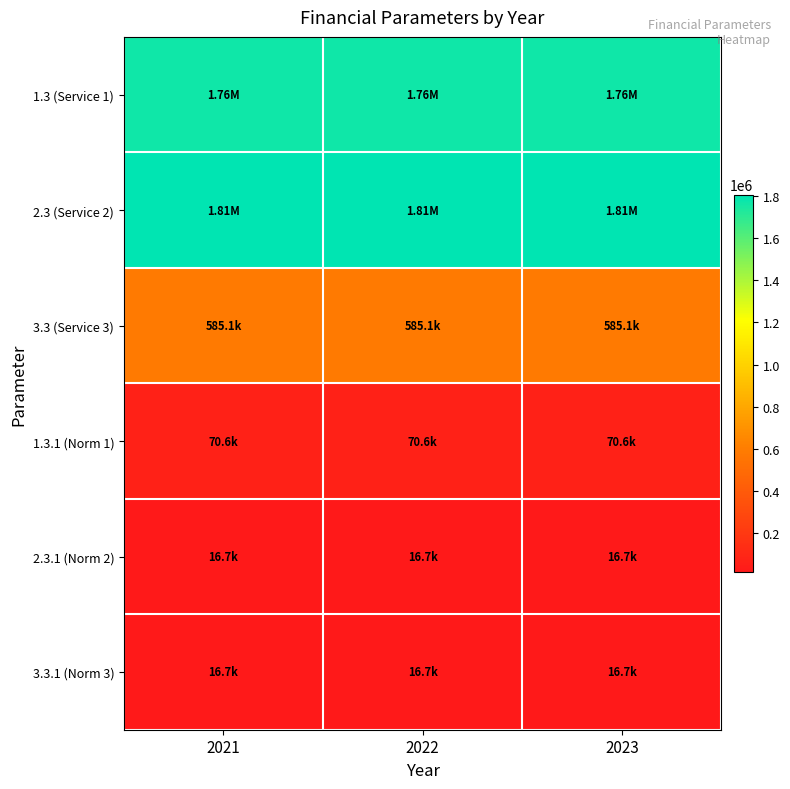

Reading left to right, what are all the values shown in this chart?

1.3 (Service 1): 2021=1763768.2	2022=1763768.2	2023=1763768.2
2.3 (Service 2): 2021=1805524.6	2022=1805524.6	2023=1805524.6
3.3 (Service 3): 2021=585123.7	2022=585123.7	2023=585123.7
1.3.1 (Norm 1): 2021=70550.7	2022=70550.7	2023=70550.7
2.3.1 (Norm 2): 2021=16717.8	2022=16717.8	2023=16717.8
3.3.1 (Norm 3): 2021=16717.8	2022=16717.8	2023=16717.8